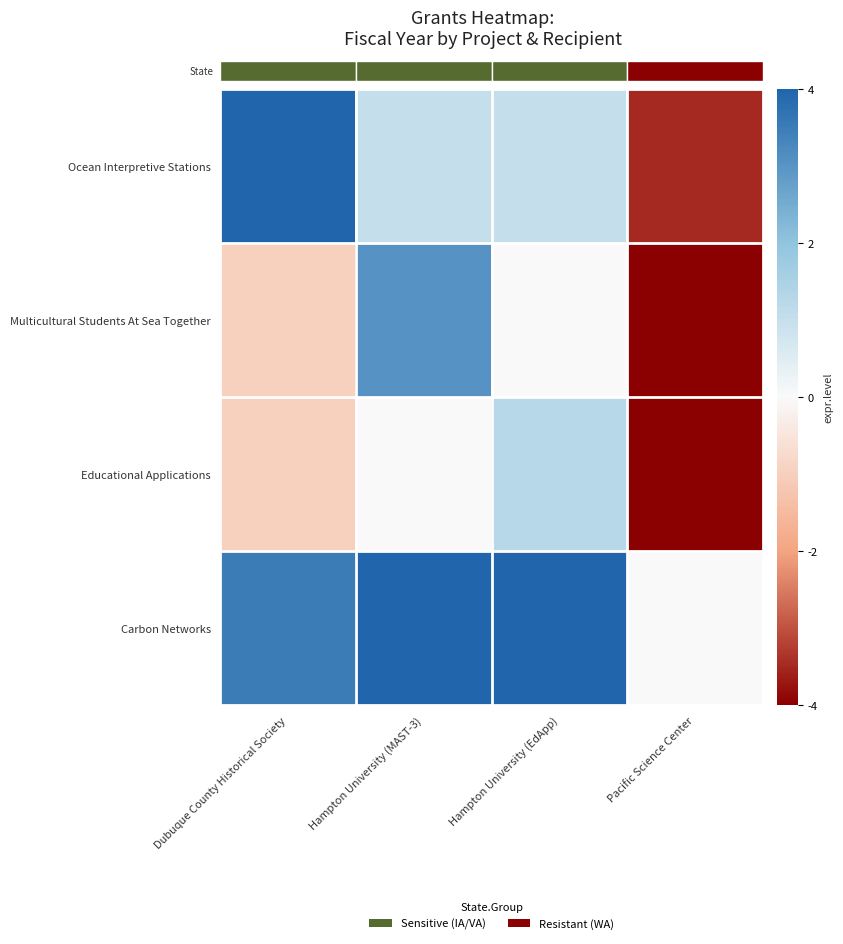

Is it true that Ocean Interpretive Stations equals -1.5 at Pacific Science Center?

False